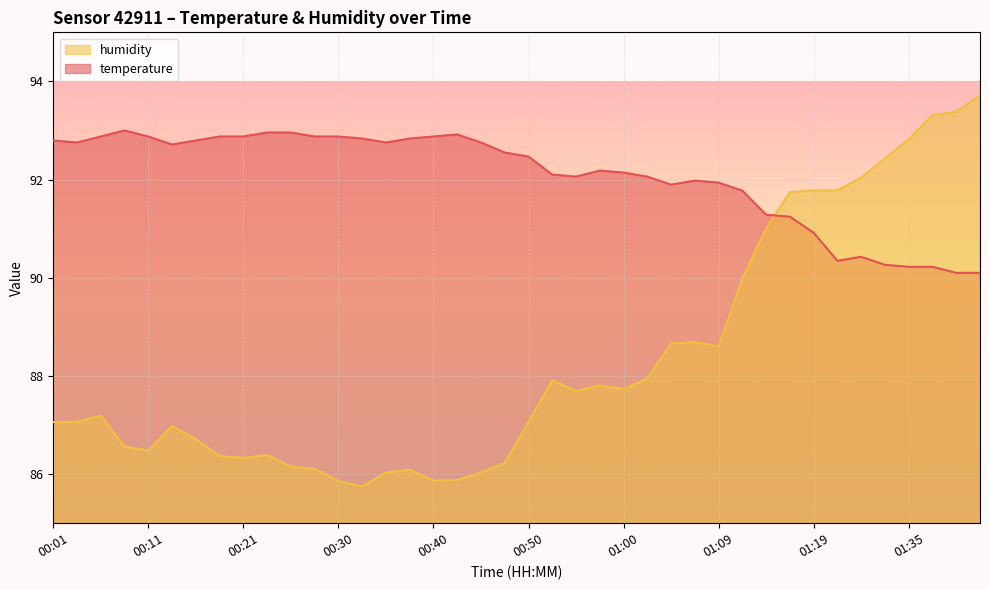

Which has a higher value, 00:33 or 00:16?

00:33